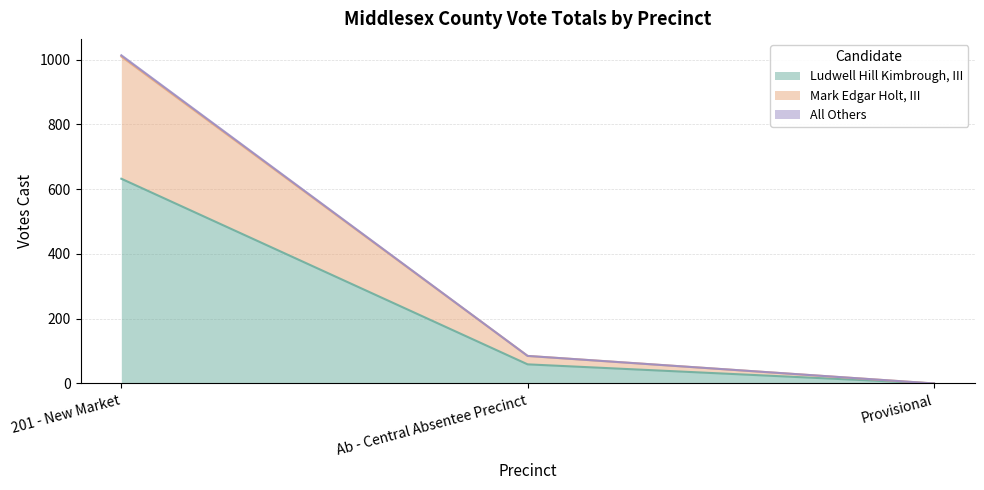

What is the label of the 3rd point from the left?

Provisional